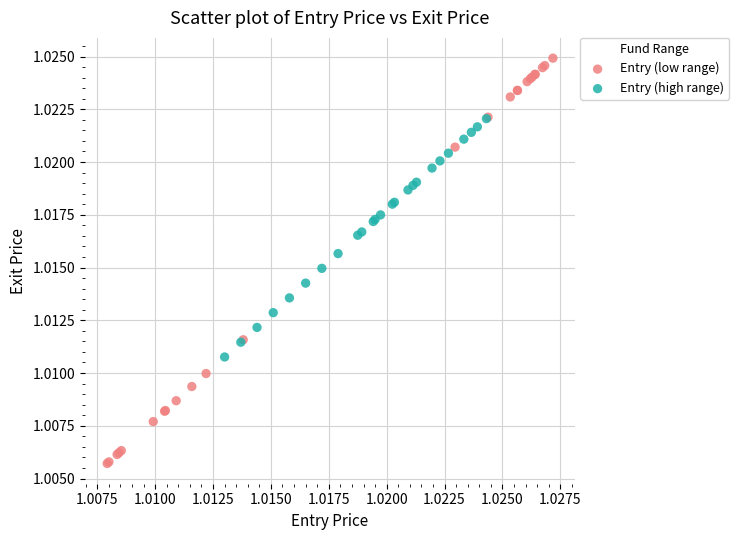

Which series reaches the minimum Y coordinate?

Entry (low range)